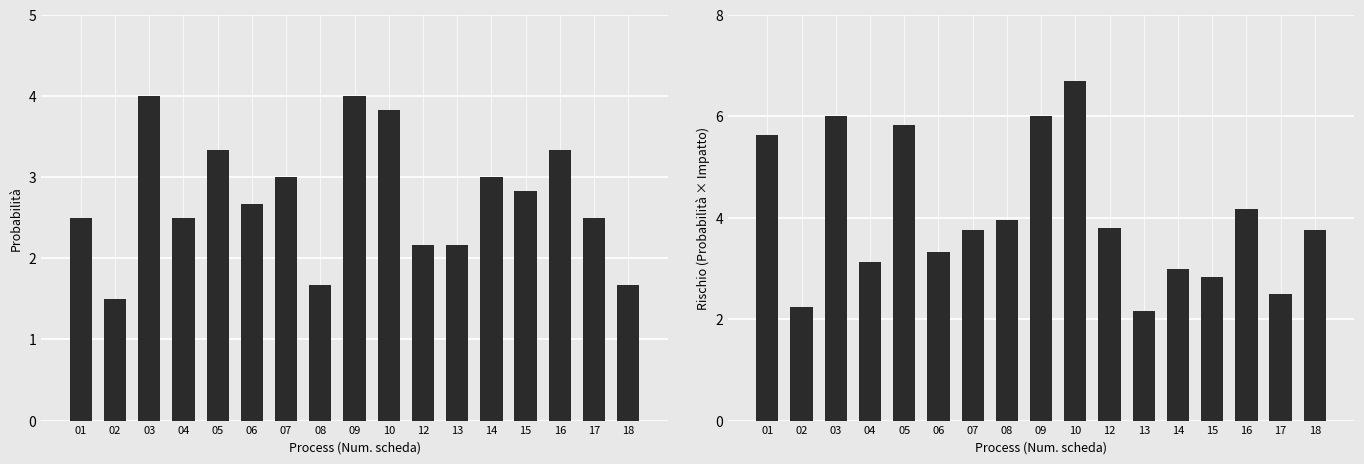

Rank the series at 14 from highest to lowest value.

Probabilita, Rischio